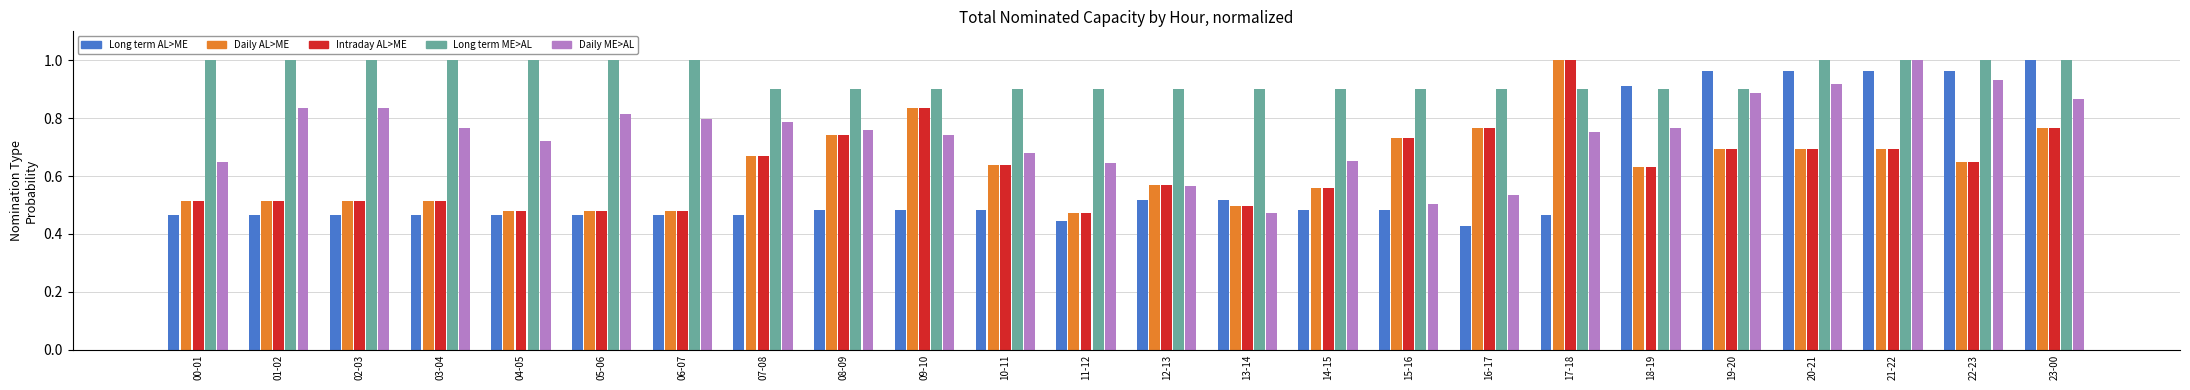

At which label does Long term AL>ME reach its peak?

23-00